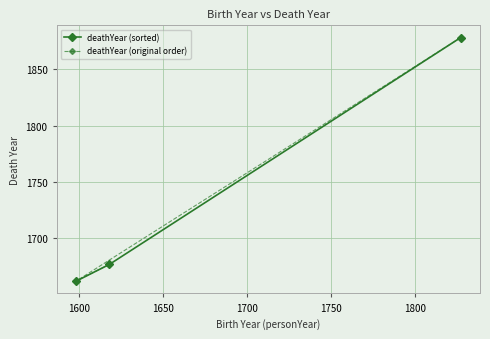

Count the number of categories in the chart.

3